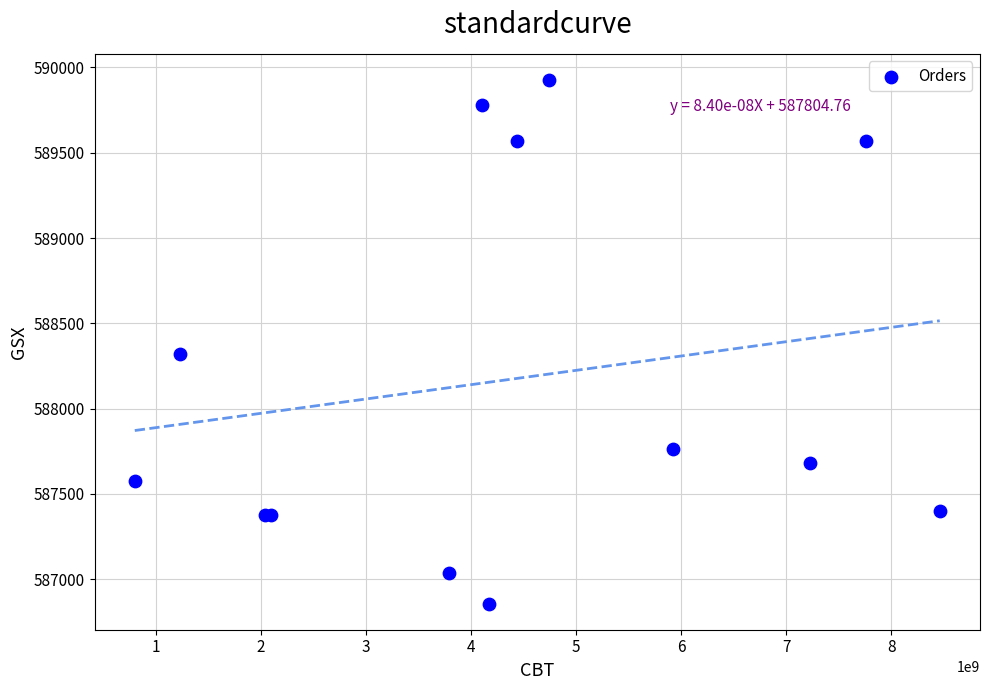

What Y value in the scatter plot is closest to 588392?

588318